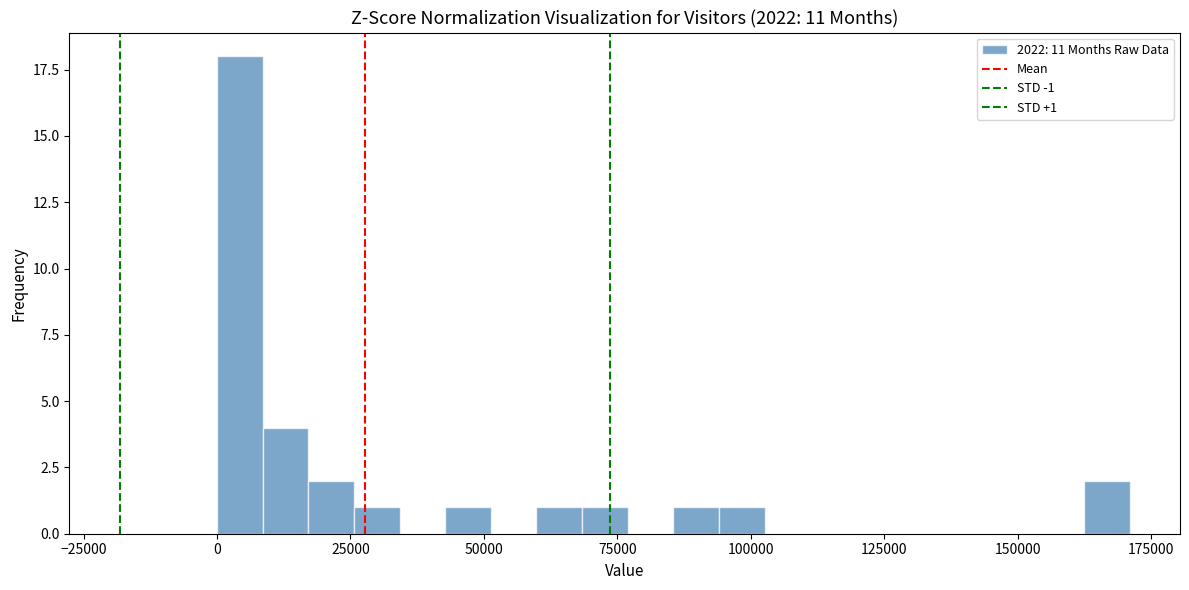

Read against the x-axis, roughly where is the centre of the tallest bar?

5000